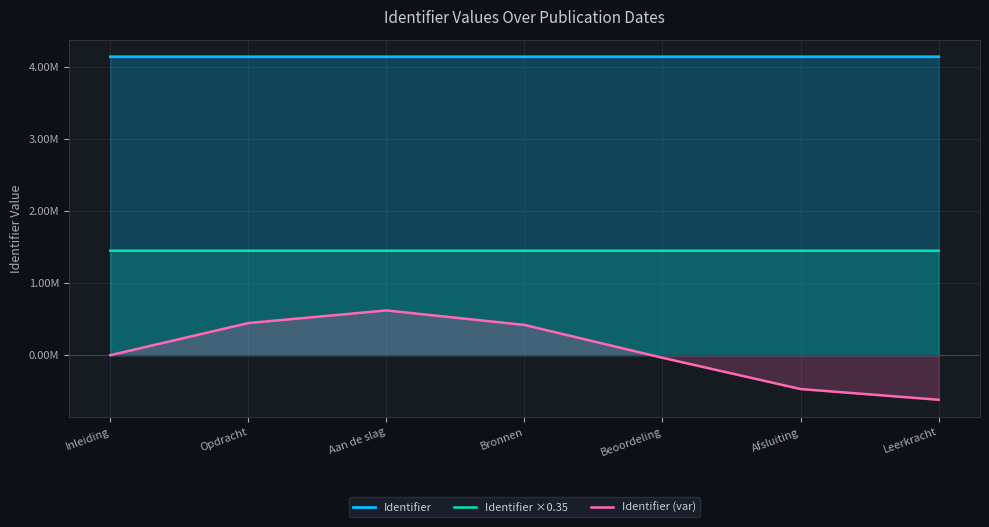

In Identifier (var), how many points are higher than both neighbors (excluding endpoints)?

1